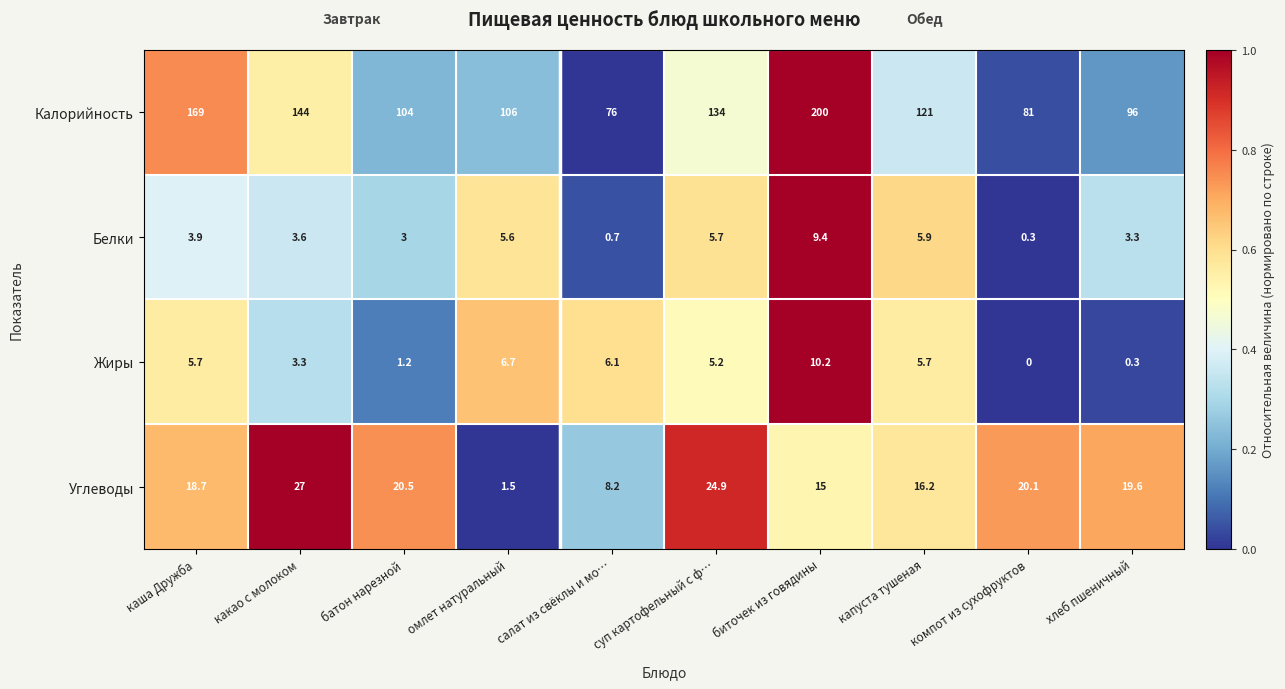

Rank the series at какао с молоком from highest to lowest value.

Калорийность, Углеводы, Белки, Жиры